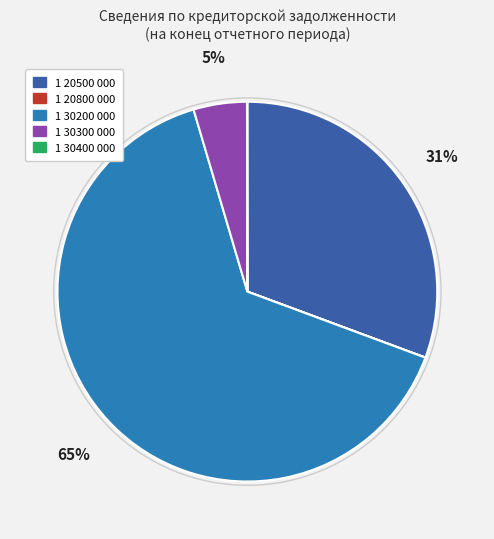

The 1 30300 000 slice represents 13% of the pie. True or false?

False